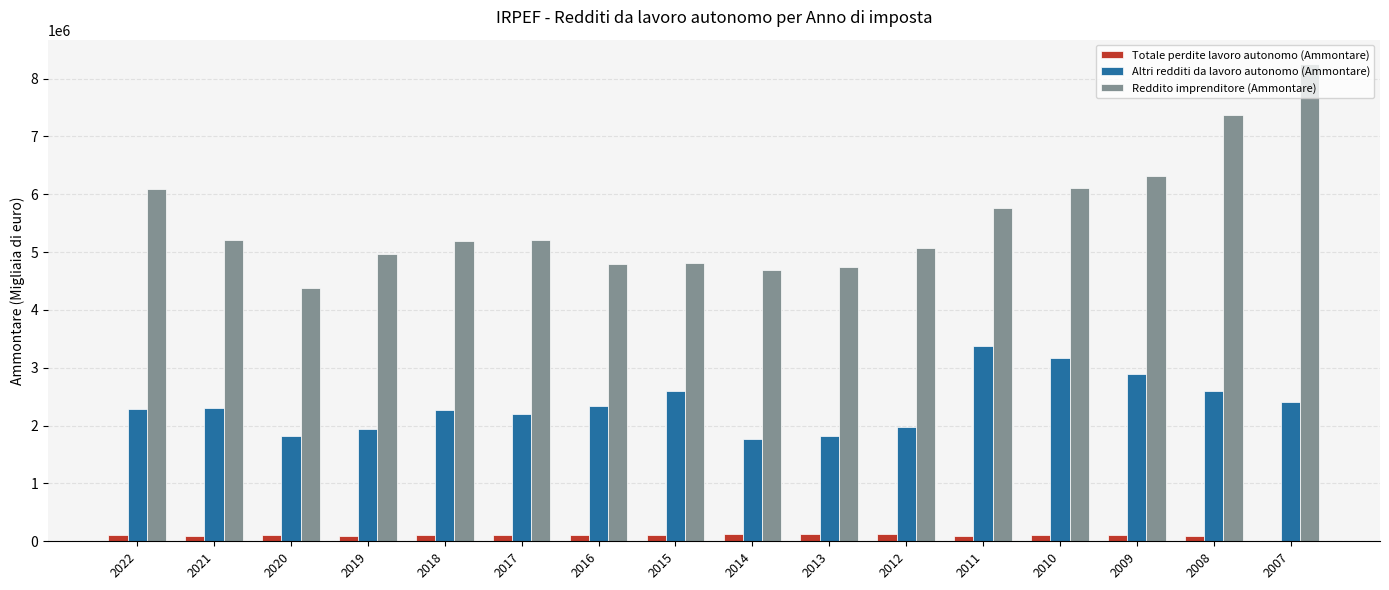

At which category is the sum across all series the highest?

2007